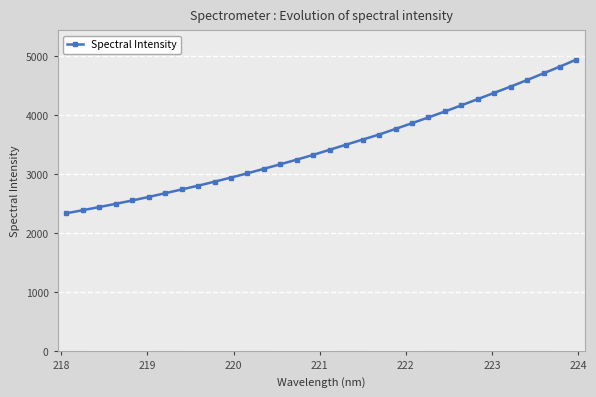

What is the value of the 13th point from the left?

3088.9